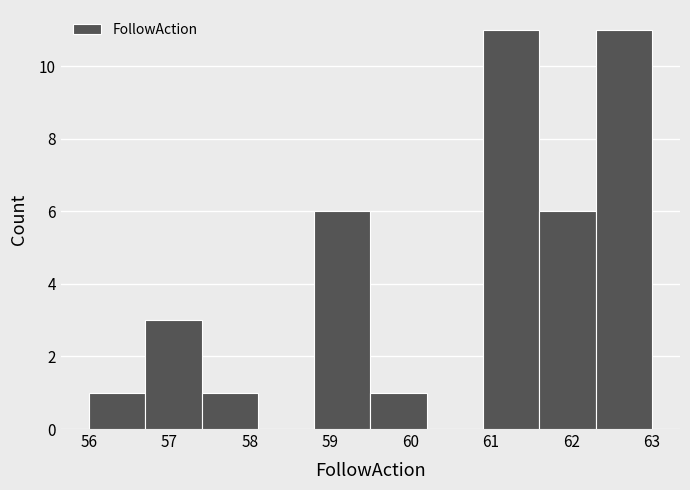

Reading left to right, transcribe this chart: for each bar, give the range it covers on the x-axis and its height. The values are not printed on the chart, so give them approximately, as read against the axis.

56.0 to 56.7: 1
56.7 to 57.4: 3
57.4 to 58.1: 1
58.1 to 58.8: 0
58.8 to 59.5: 6
59.5 to 60.2: 1
60.2 to 60.9: 0
60.9 to 61.6: 11
61.6 to 62.3: 6
62.3 to 63.0: 11